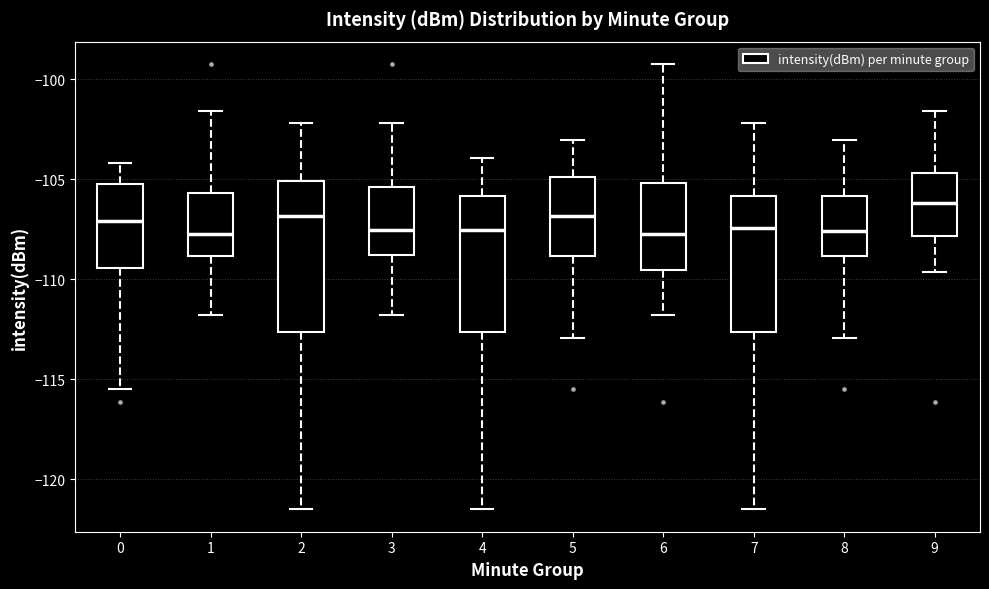

Which box is the tallest, from its lower edge to its upper edge?

2